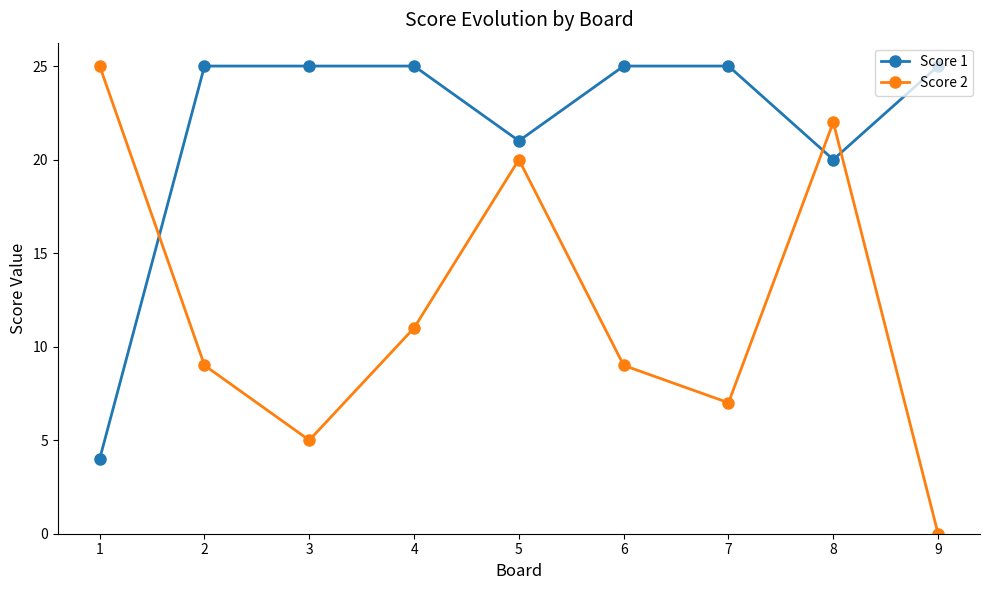

In Score 2, how many points are lower than both neighbors (excluding endpoints)?

2